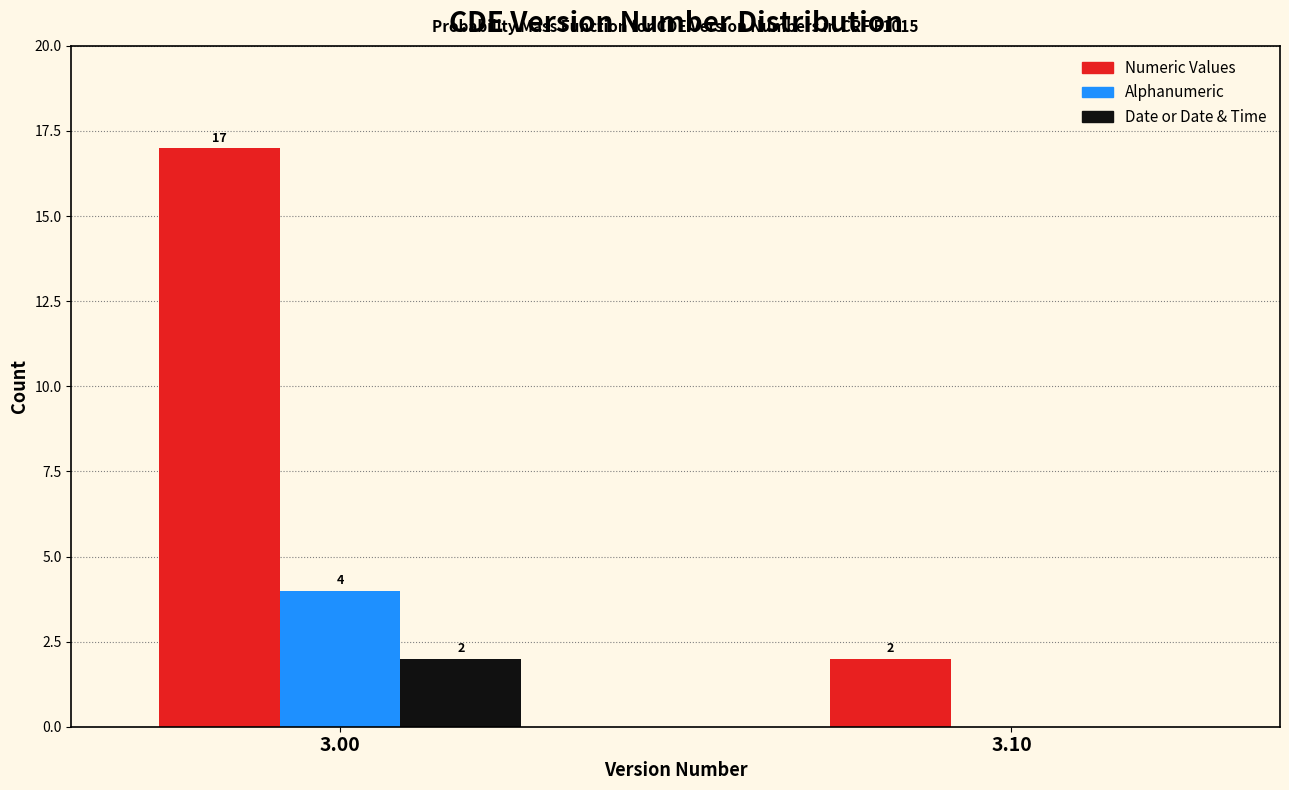

Reading left to right, transcribe all the data shown in this chart.

Numeric Values: 3.00=17	3.10=2
Alphanumeric: 3.00=4	3.10=0
Date or Date & Time: 3.00=2	3.10=0